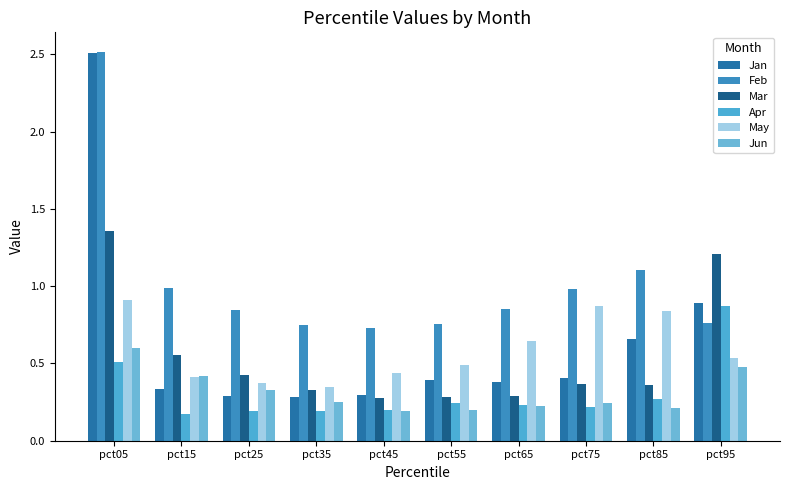

What is the sum of all Jun values?

3.1